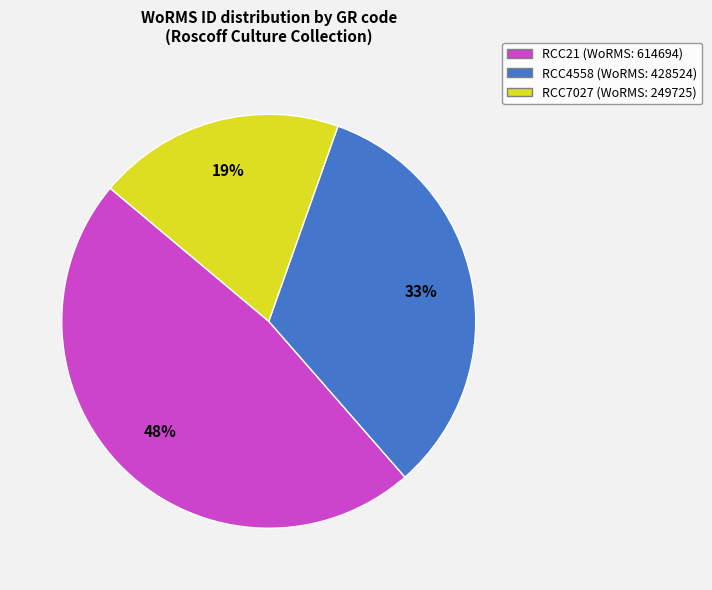

Does RCC7027 represent more than half of the total?

No